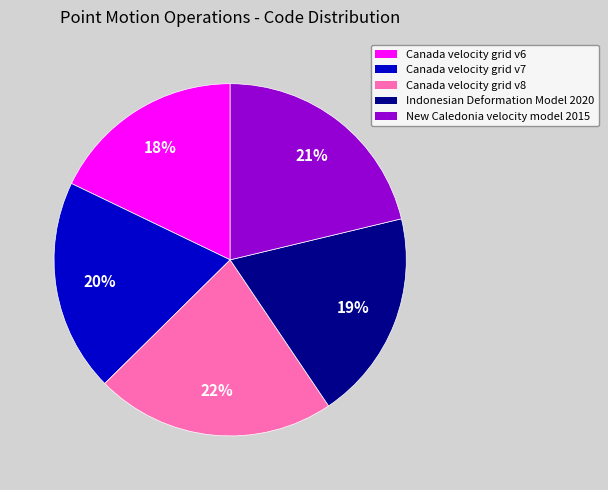

Between New Caledonia velocity model 2015 and Canada velocity grid v8, which is larger?

Canada velocity grid v8